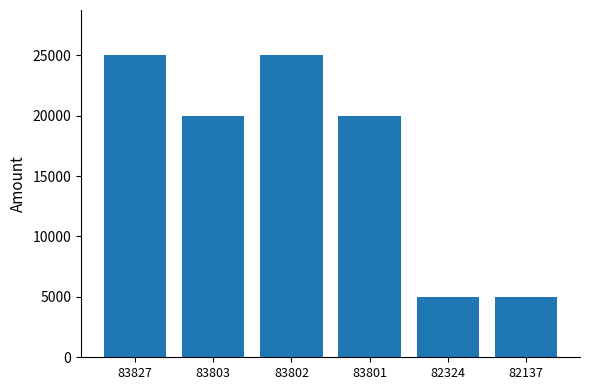

What is the change in value from 83803 to 82137?

-15000.0